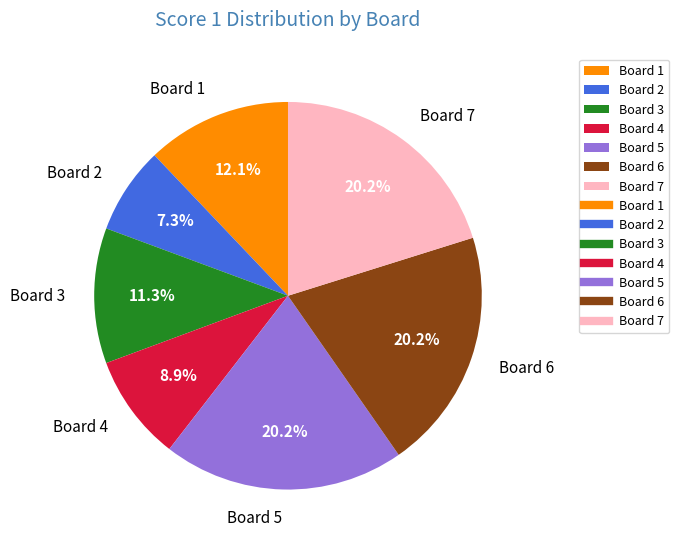

Which slice is the smallest?

Board 2